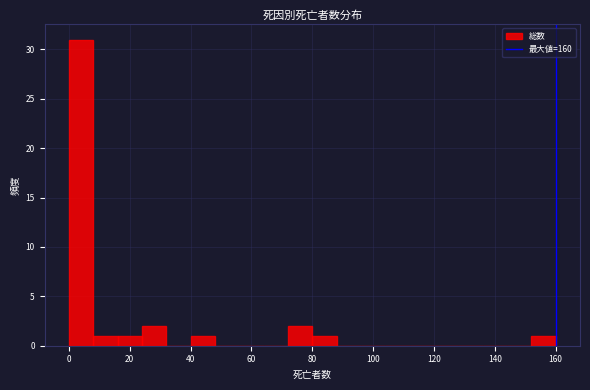

Over which range of the x-axis is the bar tallest?

0 to 8